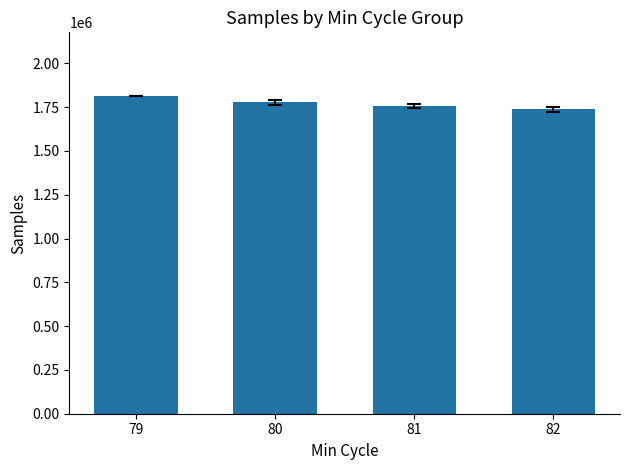

Reading left to right, what are all the values shown in this chart?

1813936.0	1777103.6	1755890.6	1738573.5